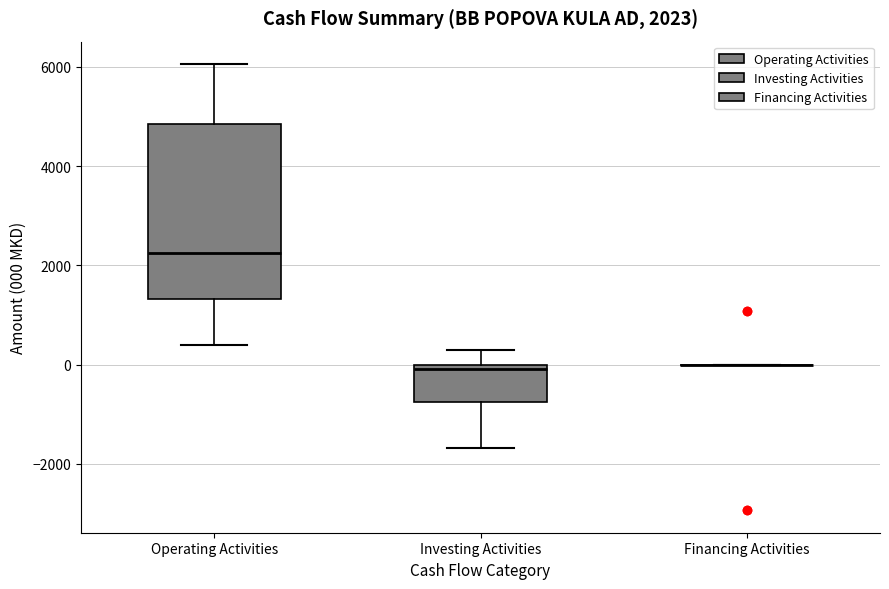

Comparing the boxes themselves (not the whiskers), which one is the tallest?

Operating Activities